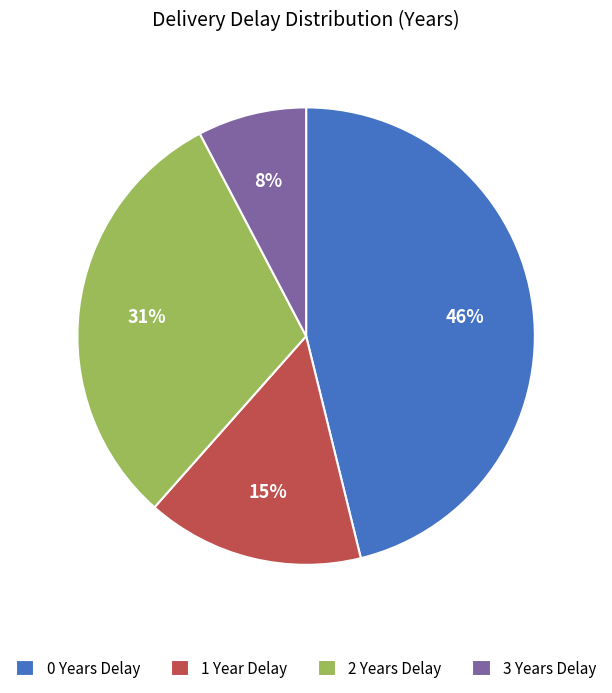

Do 1 Year Delay and 2 Years Delay together represent more than half of the pie?

No